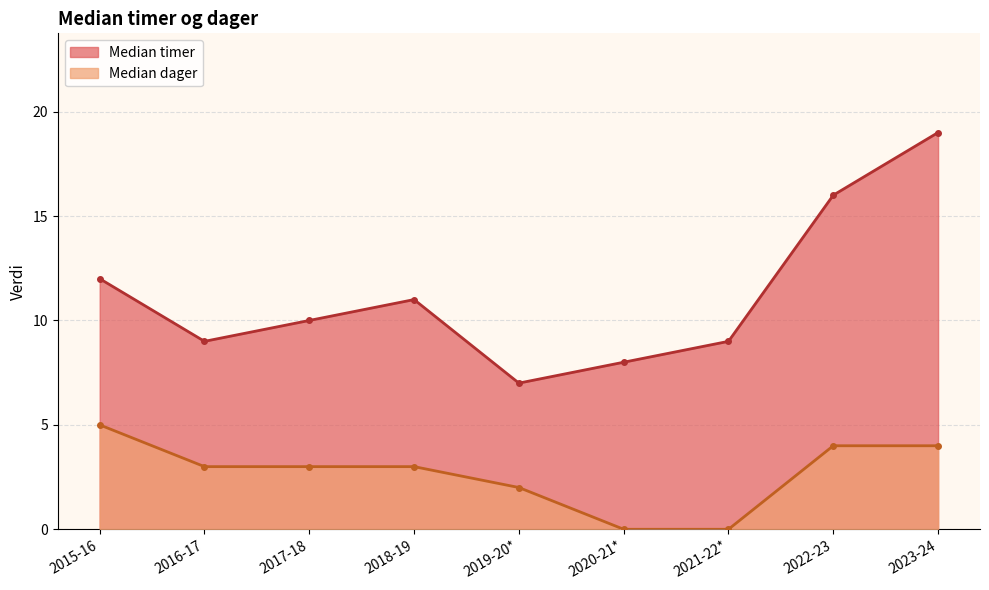

At which label does Median timer reach its peak?

2023-24